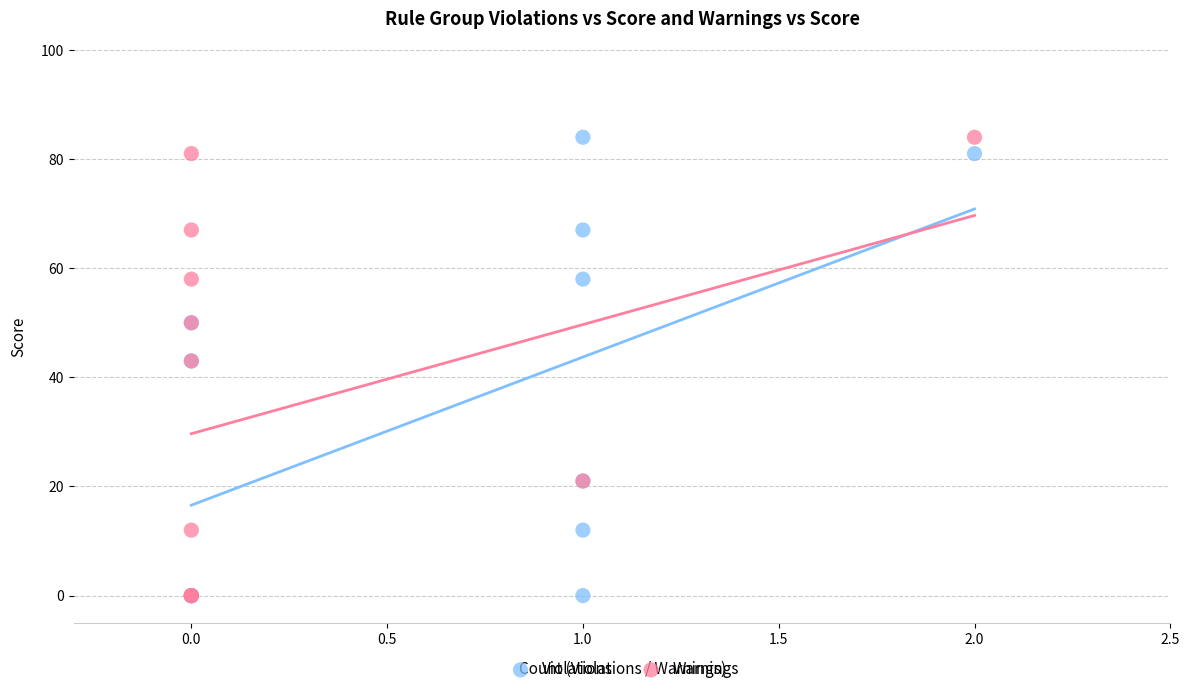

What are all the series names shown in the legend?

Violations, Warnings